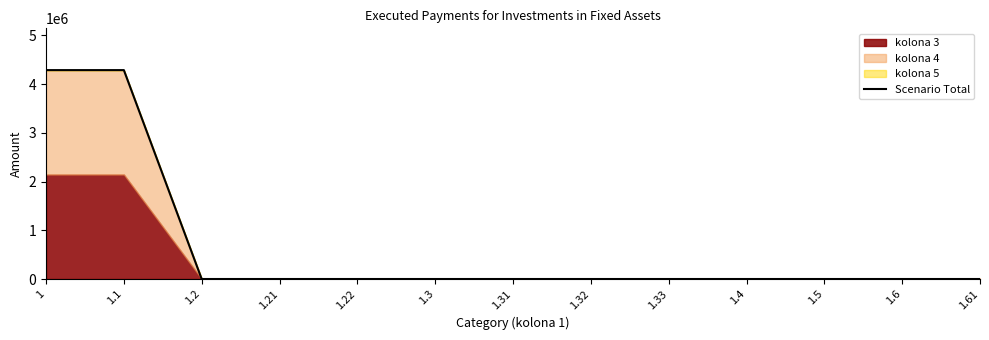

At which category does the chart reach its peak across all series?

1